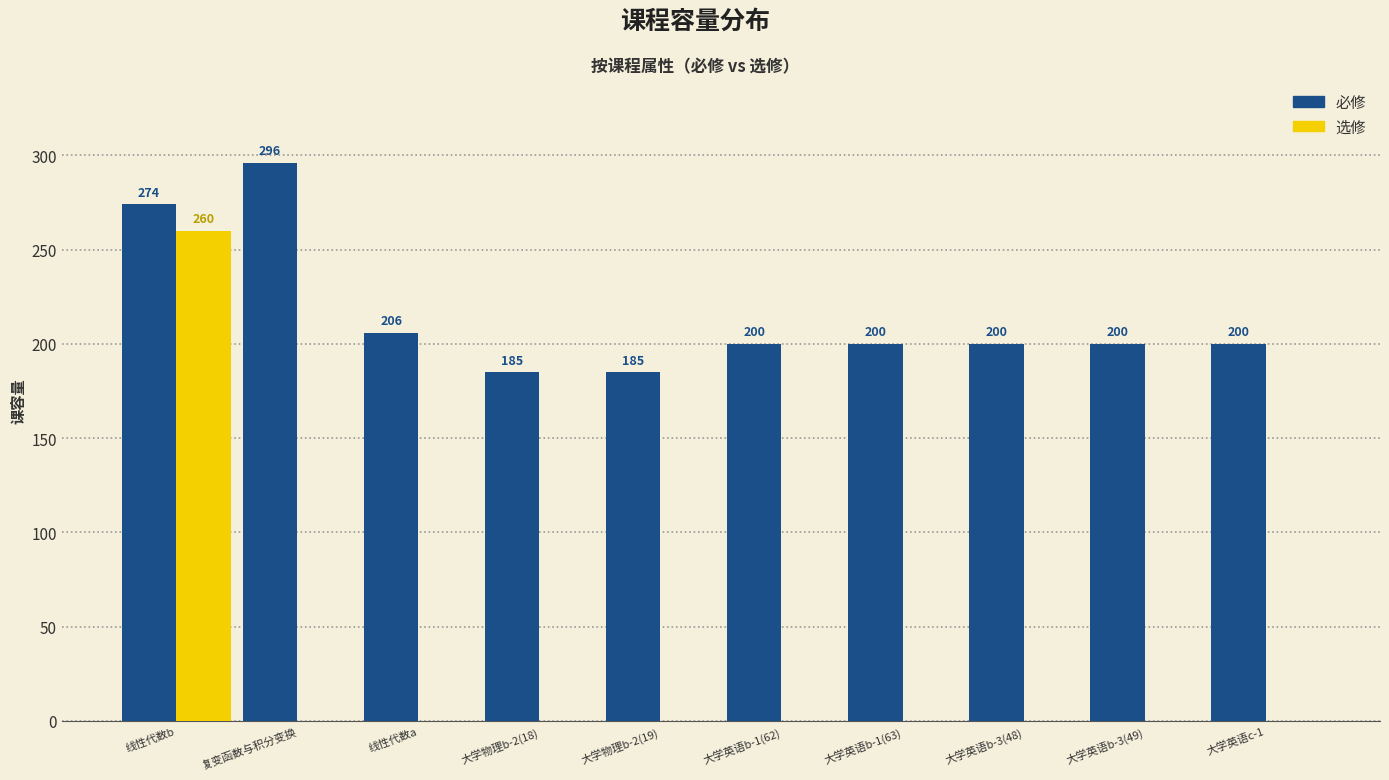

At which label does 选修 reach its peak?

线性代数b